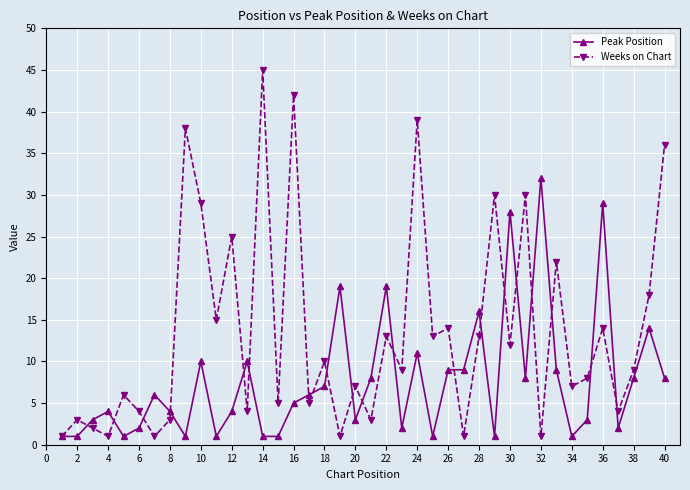

What is the value of the Weeks on Chart point at the 20th from the left?

7